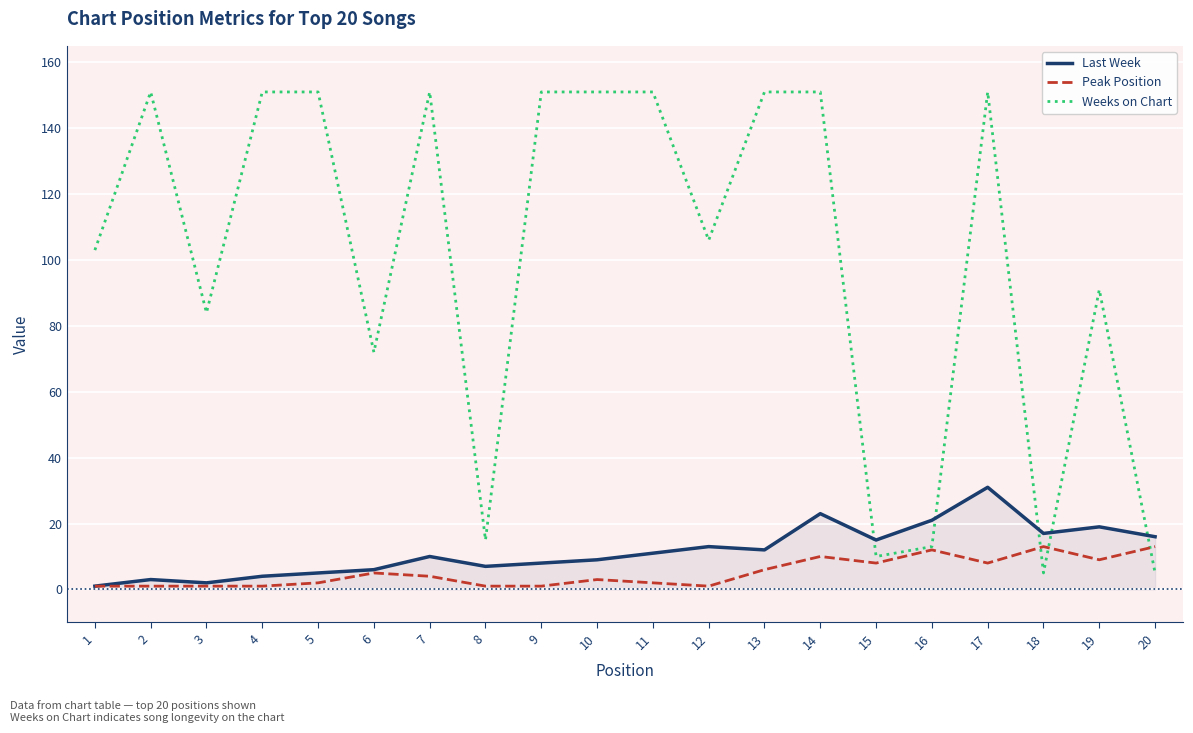

Reading right to left, what are all the values shown in this chart?

Last Week: 16	19	17	31	21	15	23	12	13	11	9	8	7	10	6	5	4	2	3	1
Peak Position: 13	9	13	8	12	8	10	6	1	2	3	1	1	4	5	2	1	1	1	1
Weeks on Chart: 5	91	5	151	13	10	151	151	106	151	151	151	15	151	72	151	151	84	151	103